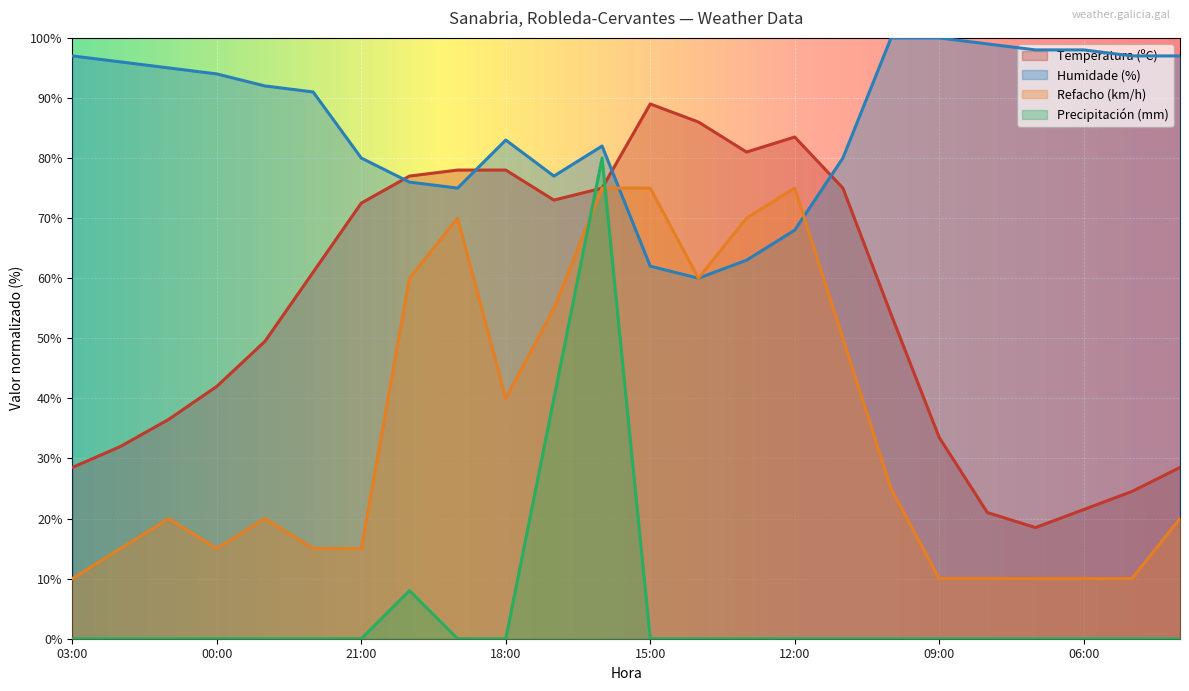

The Refacho (km/h) series shows 79.5 at 14:00. True or false?

False